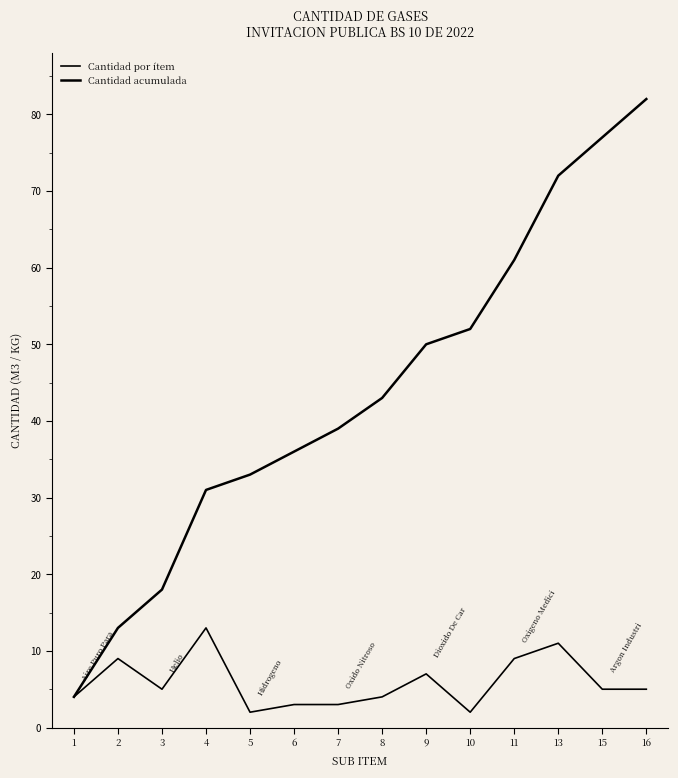

Does the chart have visible grid lines?

No